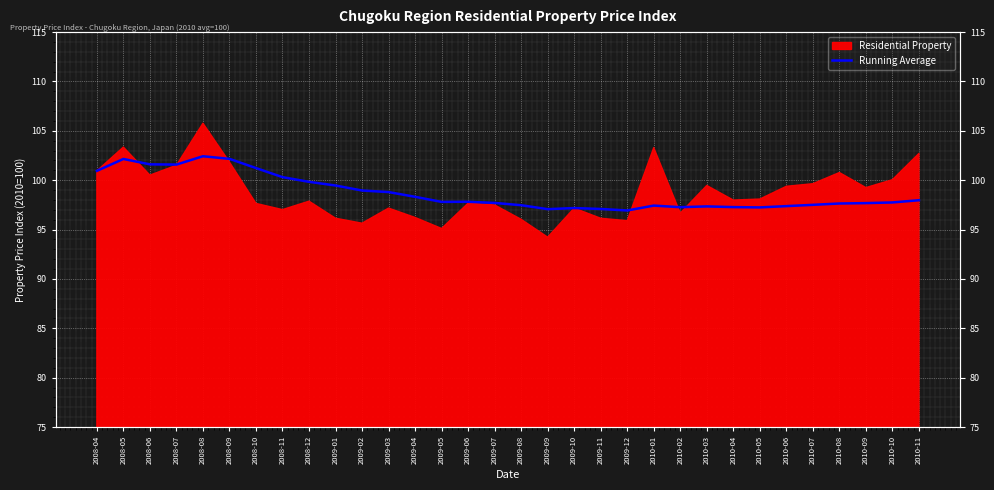

How many lines are shown in the chart?

1